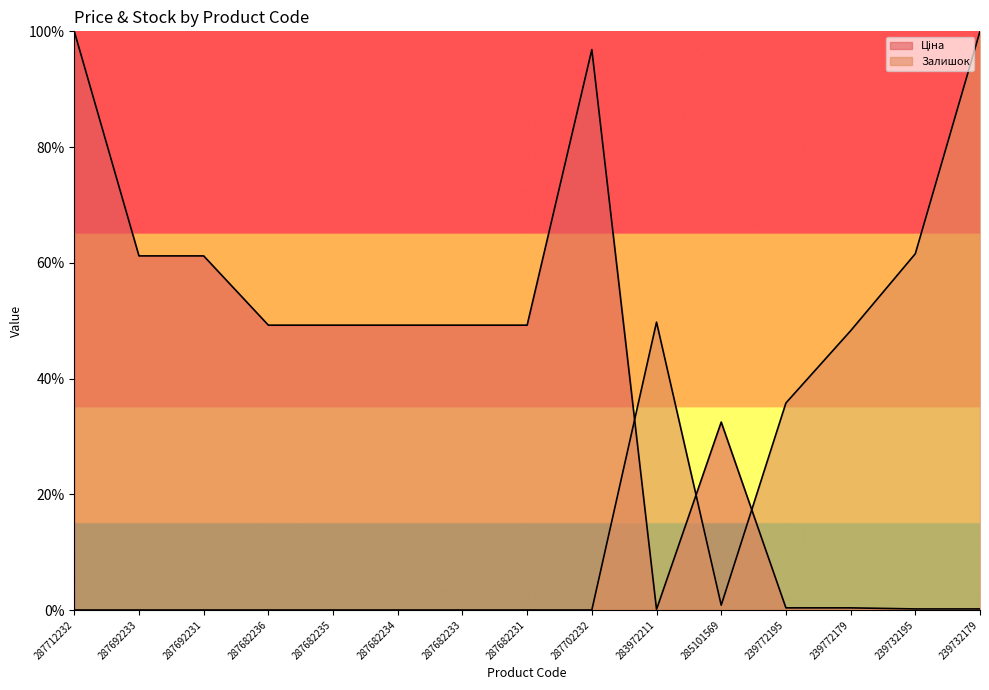

What is the sum of all Залишок values?

296.2